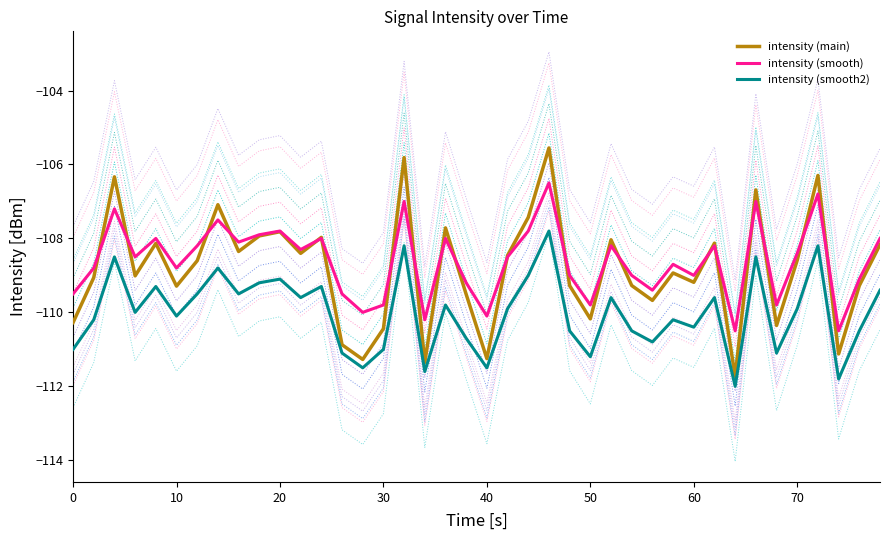

The intensity (smooth2) series shows -49.8 at 0. True or false?

False